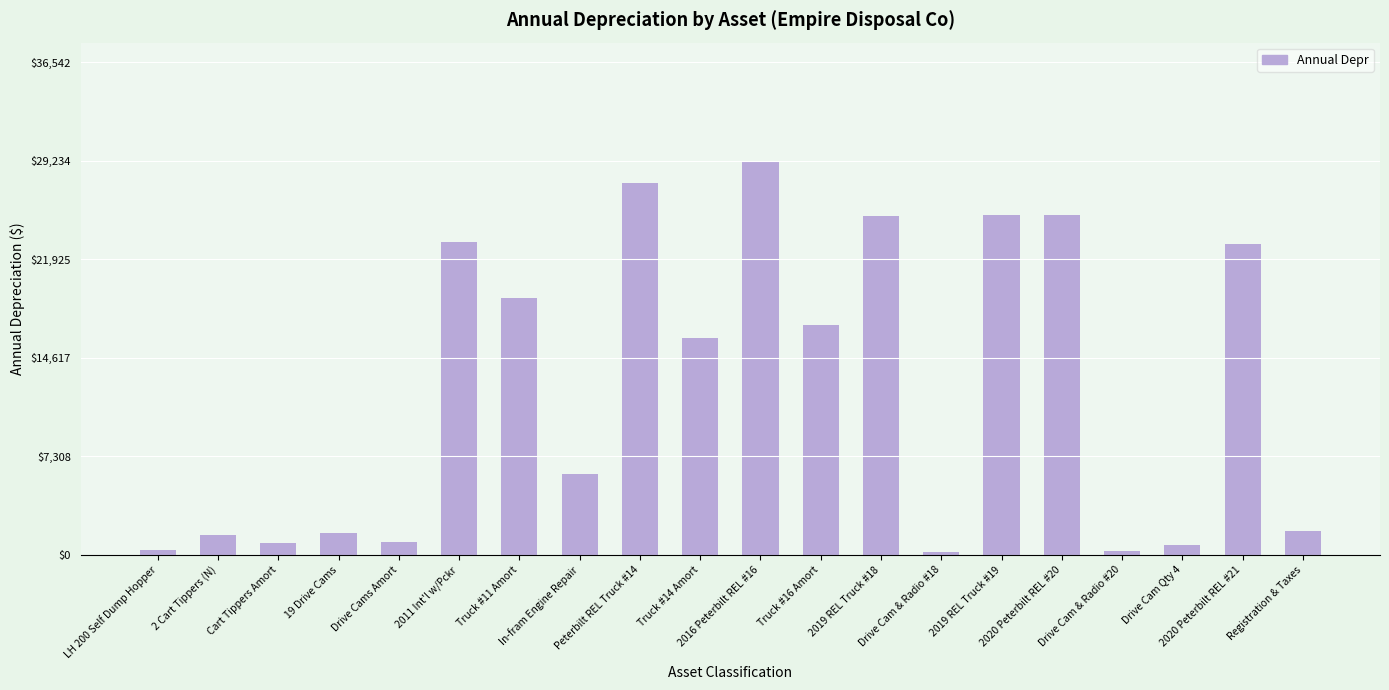

Which label corresponds to the largest value in the chart?

2016 Peterbilt REL #16